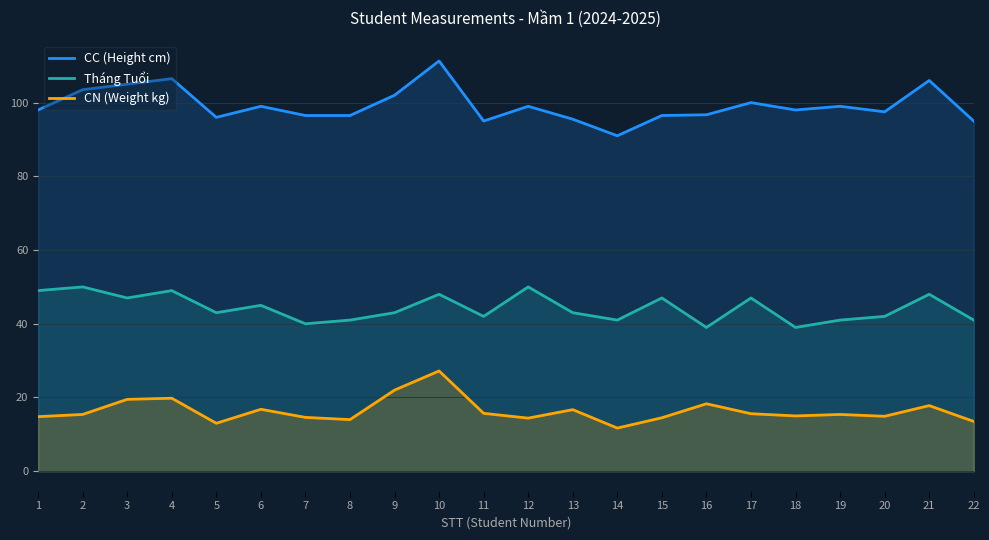

Reading right to left, list all the values displayed in this chart.

CC (Height cm): 95.0	106.0	97.5	99.0	98.0	100.0	96.7	96.5	91.0	95.5	99.0	95.0	111.3	102.0	96.5	96.5	99.0	96.0	106.5	105.0	103.5	98.0
Tháng Tuổi: 41.0	48.0	42.0	41.0	39.0	47.0	39.0	47.0	41.0	43.0	50.0	42.0	48.0	43.0	41.0	40.0	45.0	43.0	49.0	47.0	50.0	49.0
CN (Weight kg): 13.5	17.8	14.9	15.4	15.0	15.6	18.3	14.5	11.7	16.7	14.4	15.7	27.2	22.0	14.0	14.6	16.8	13.0	19.8	19.5	15.4	14.8